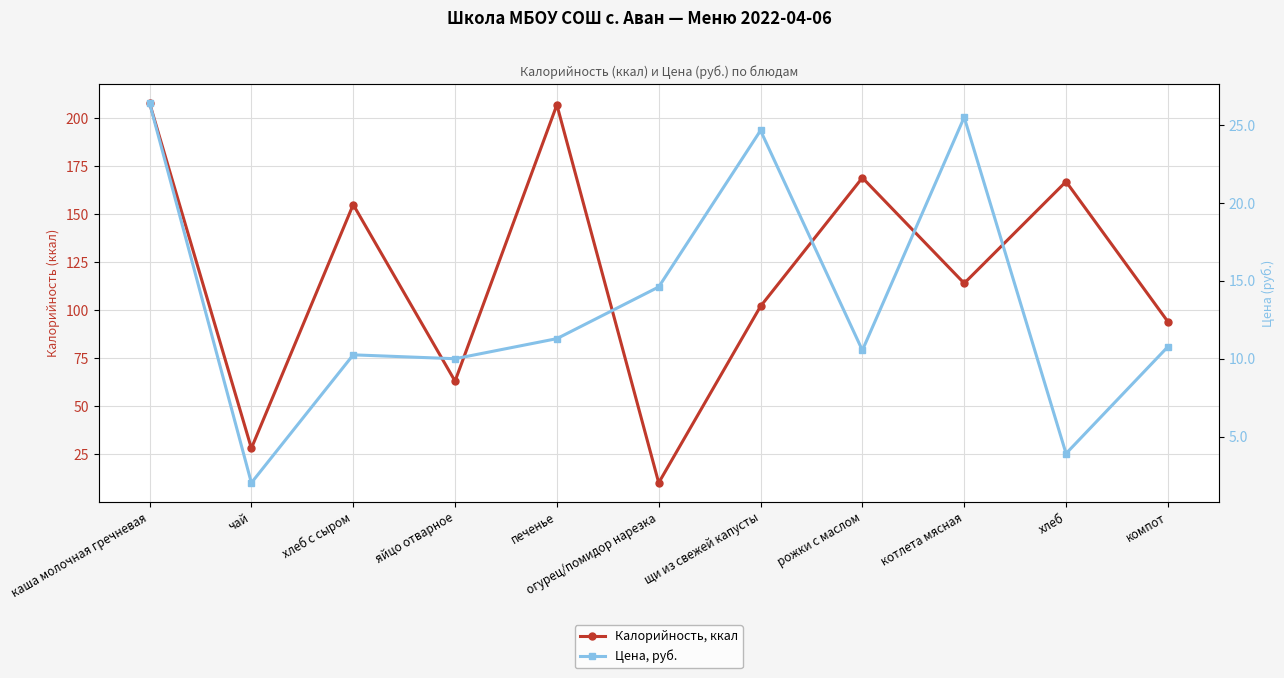

What is the value of the Цена, руб. point at the 11th from the left?

10.8